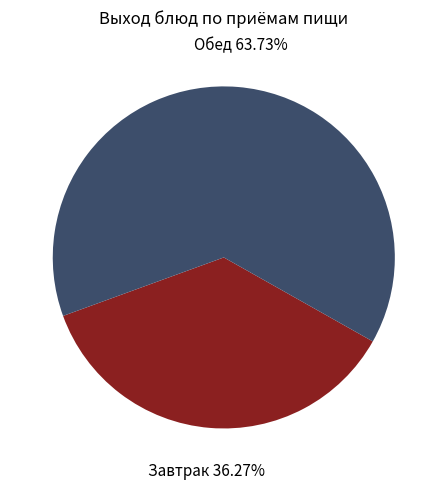

To the nearest percent, what is the average slice percentage?

50%